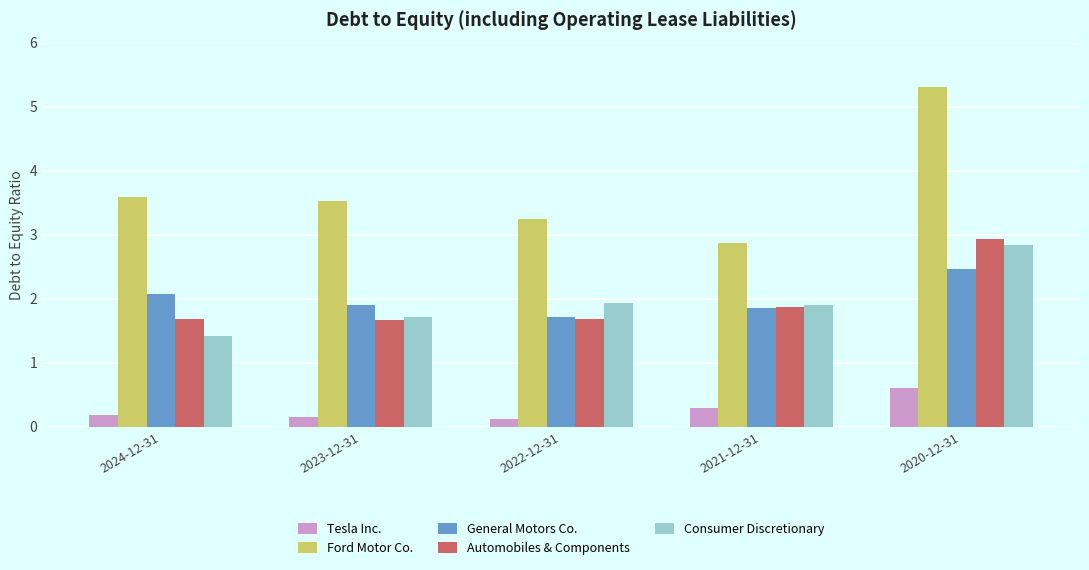

What is the value of the Tesla Inc. bar at the 4th from the left?

0.3